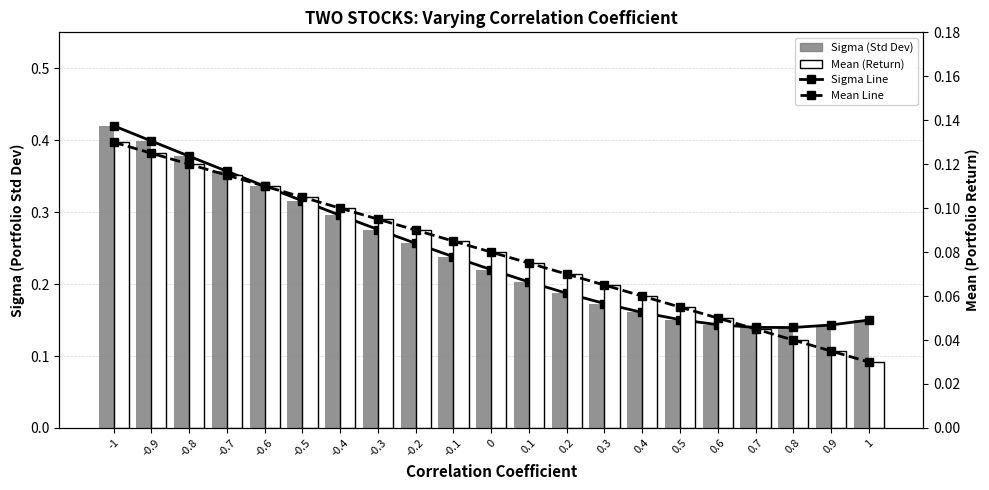

Reading left to right, list all the values displayed in this chart.

Sigma Line: 0.4	0.4	0.4	0.4	0.3	0.3	0.3	0.3	0.3	0.2	0.2	0.2	0.2	0.2	0.2	0.2	0.1	0.1	0.1	0.1	0.1
Sigma (Std Dev): 0.4	0.4	0.4	0.4	0.3	0.3	0.3	0.3	0.3	0.2	0.2	0.2	0.2	0.2	0.2	0.2	0.1	0.1	0.1	0.1	0.1
Mean Line: 0.1	0.1	0.1	0.1	0.1	0.1	0.1	0.1	0.1	0.1	0.1	0.1	0.1	0.1	0.1	0.1	0.1	0.0	0.0	0.0	0.0
Mean (Return): 0.1	0.1	0.1	0.1	0.1	0.1	0.1	0.1	0.1	0.1	0.1	0.1	0.1	0.1	0.1	0.1	0.1	0.0	0.0	0.0	0.0